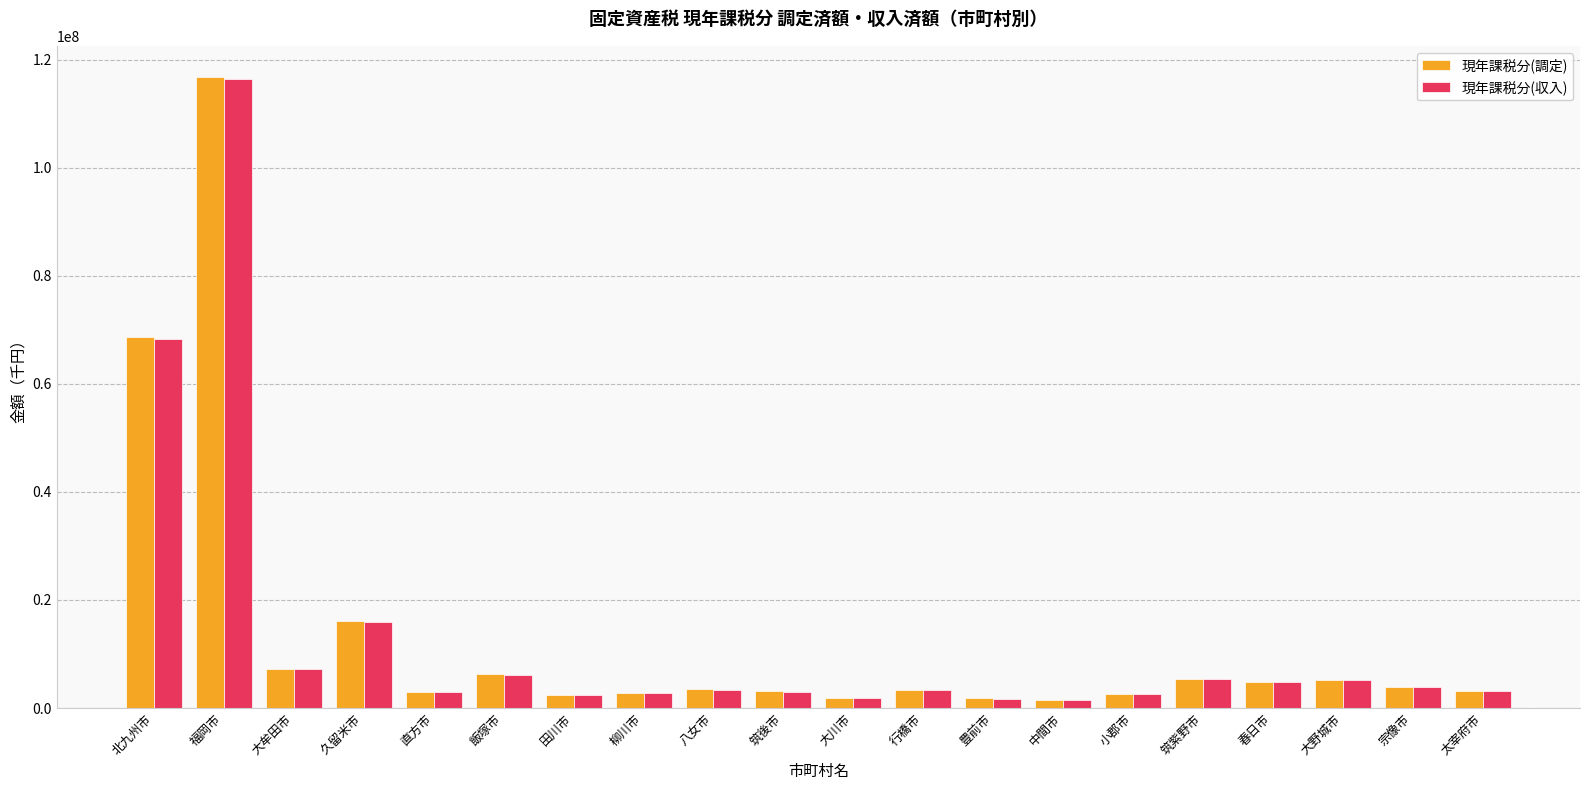

Count the number of categories in the chart.

20